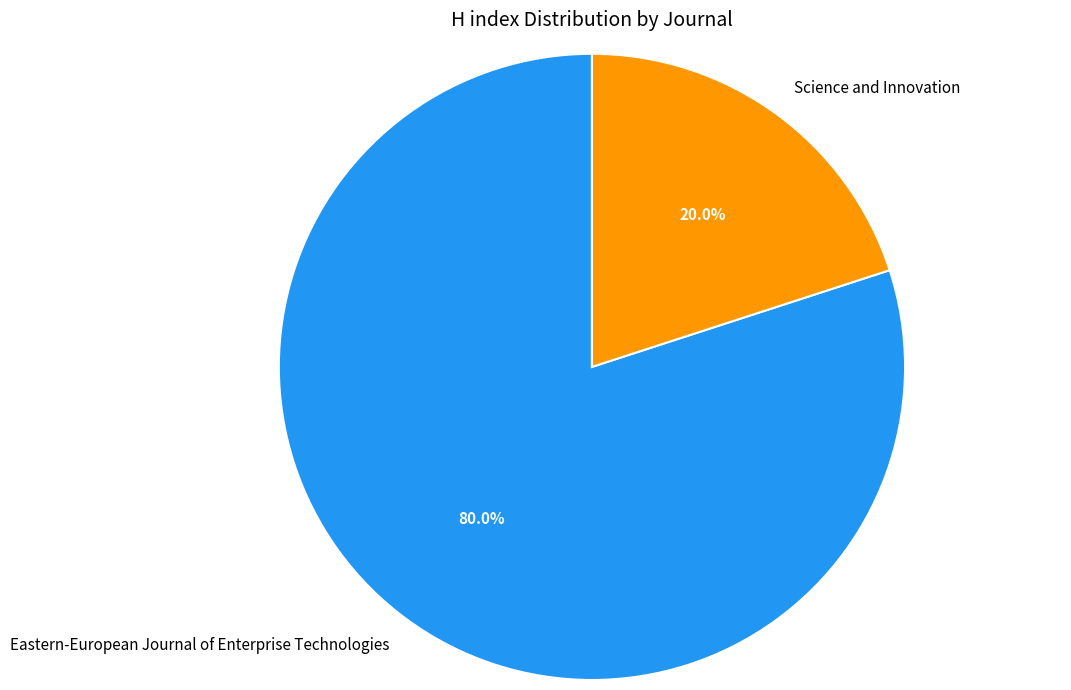

Does Science and Innovation represent more than half of the total?

No